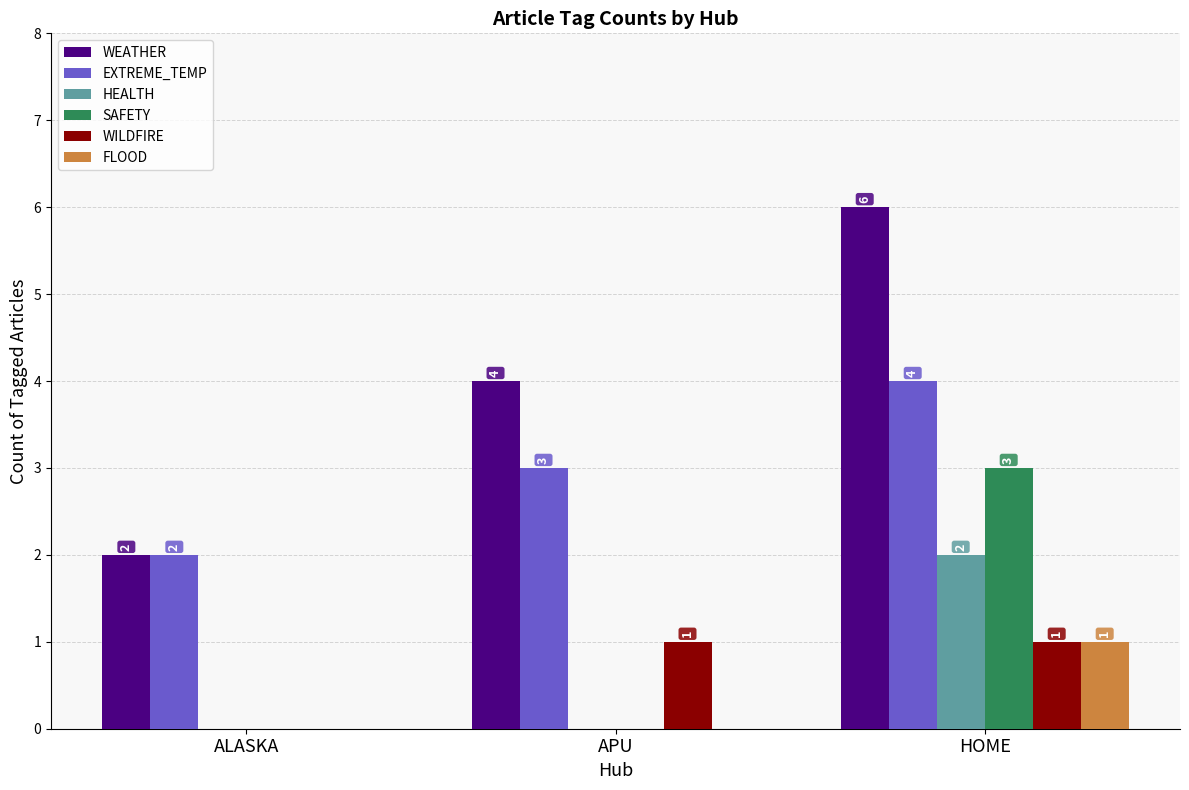

Is the value of WEATHER at ALASKA greater than the value of FLOOD at APU?

Yes